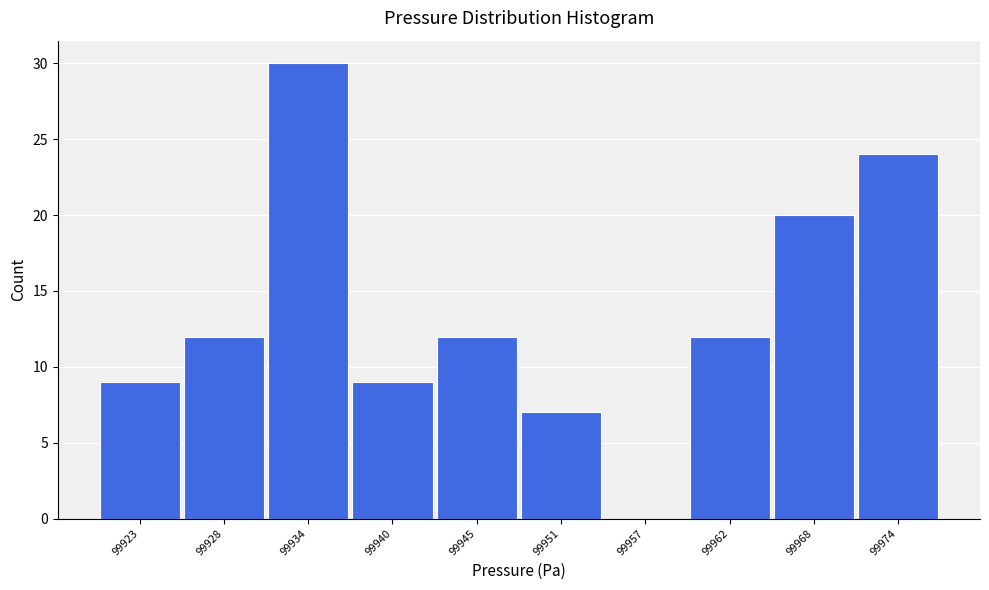

Reading left to right, transcribe all the data shown in this chart.

99923=9	99928=12	99934=30	99940=9	99945=12	99951=7	99957=0	99962=12	99968=20	99974=24